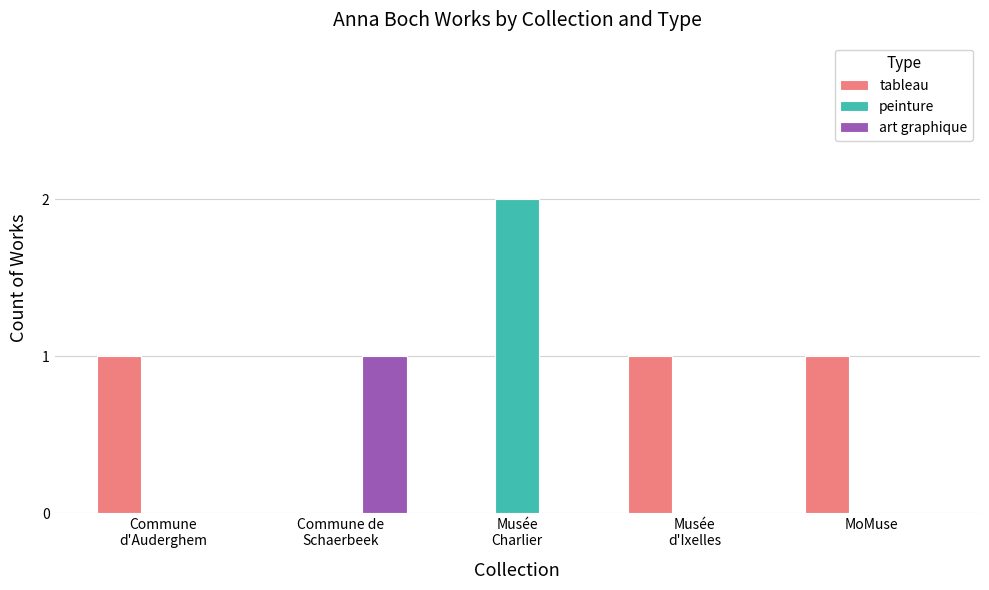

Which series has the largest total across all categories?

tableau